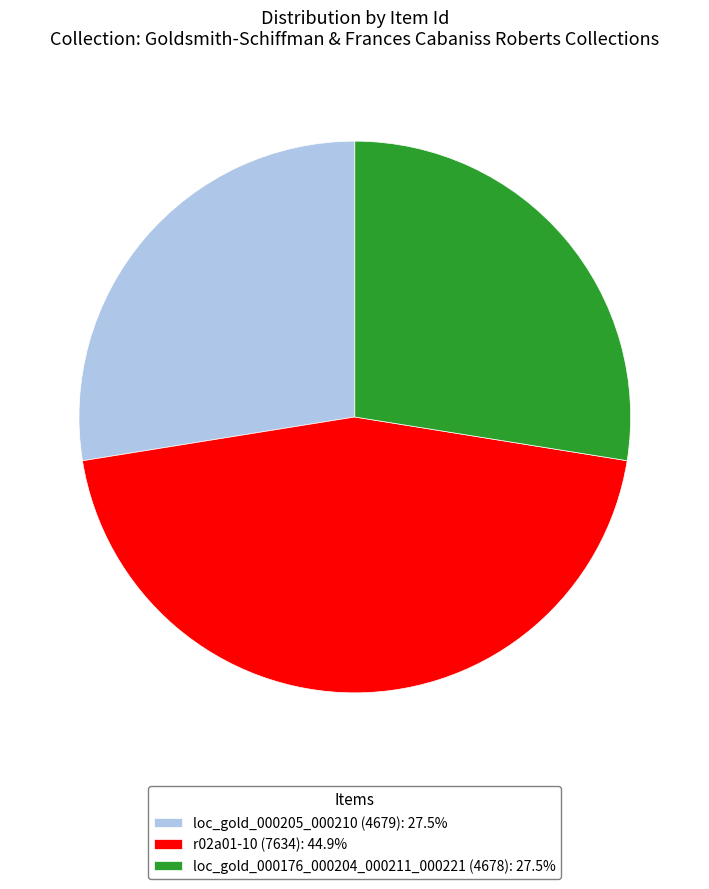

What is the ratio of the value at loc_gold_000176_000204_000211_000221 (4678): 27.5% to the value at r02a01-10 (7634): 44.9%?

0.6